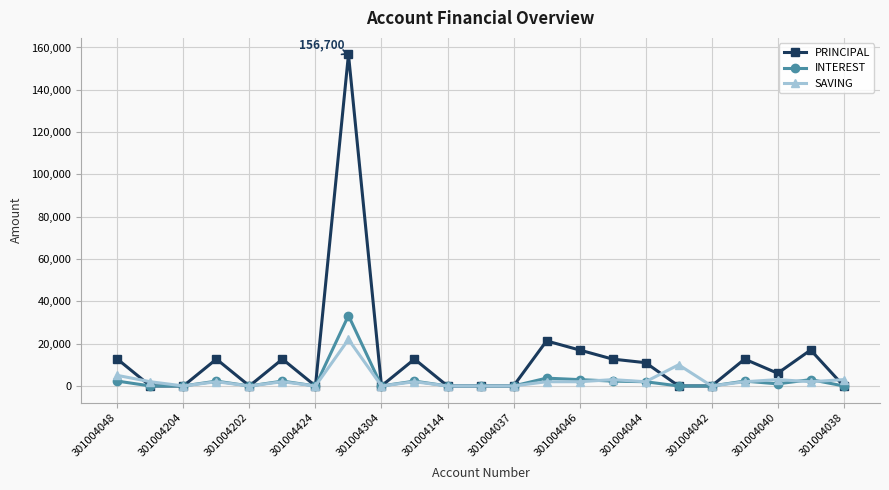

At how many categories does at least one series exceed 47354?

1